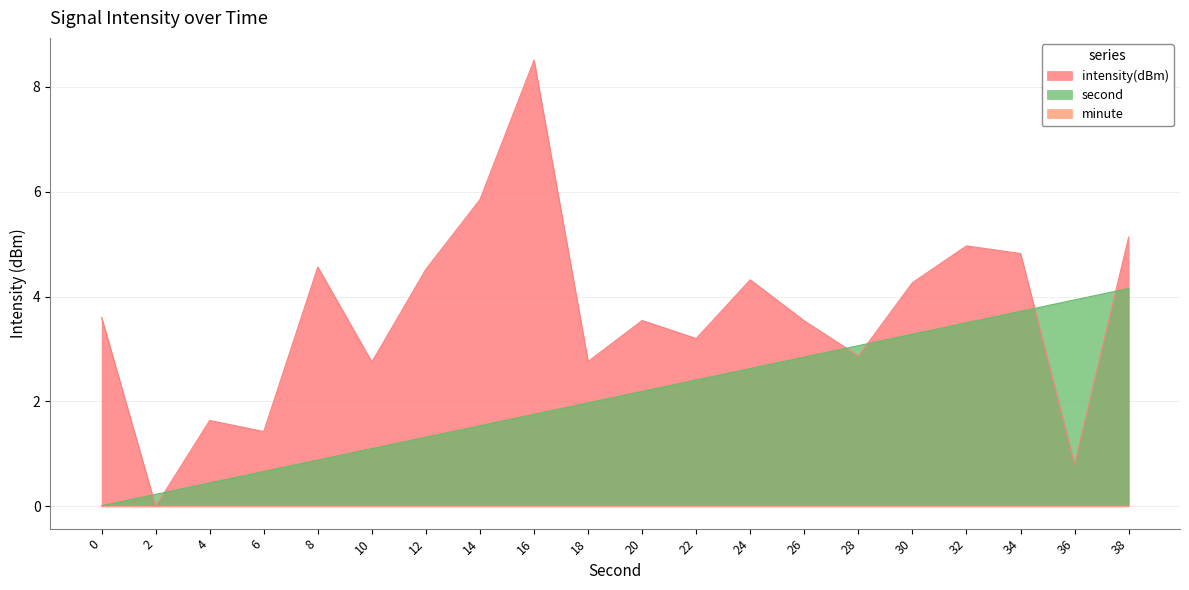

Between 34 and 18, which is larger?

34